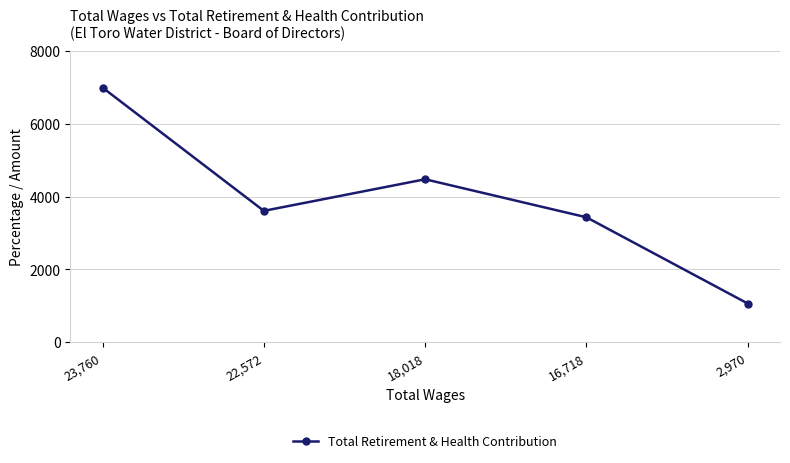

Does the chart have visible grid lines?

Yes